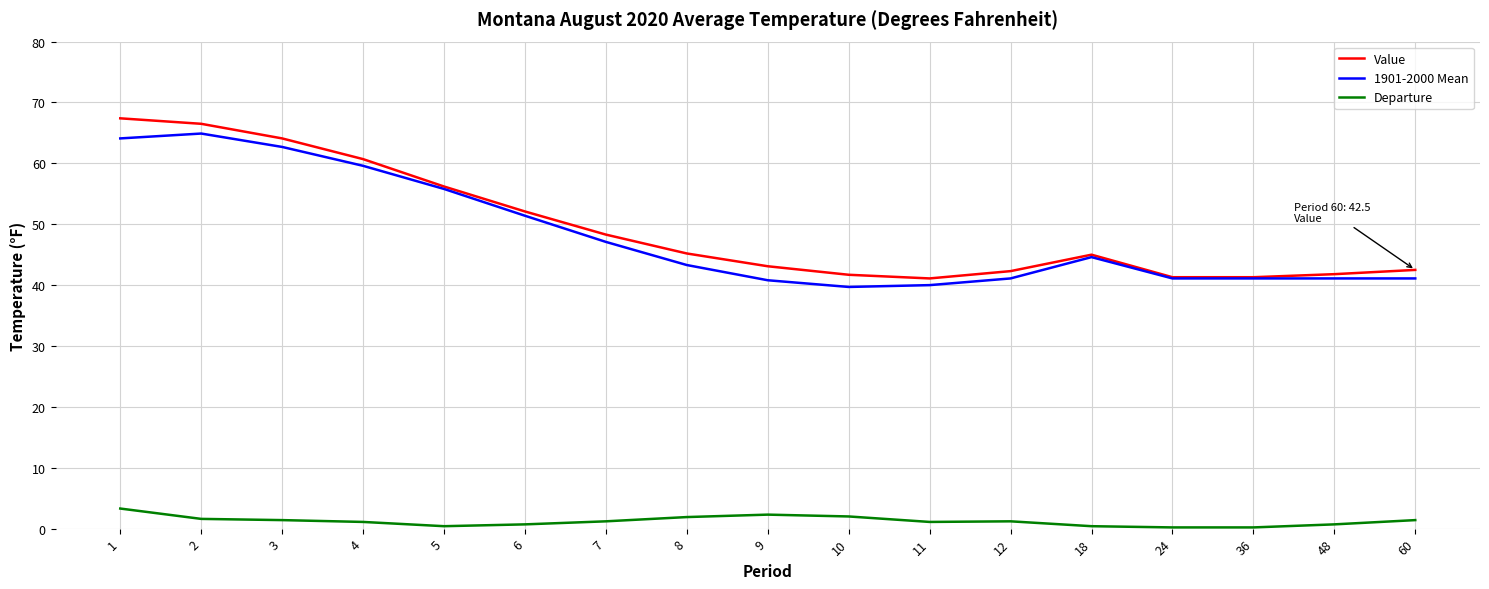

What is the difference between the maximum and second lowest values in the 1901-2000 Mean series?

24.9